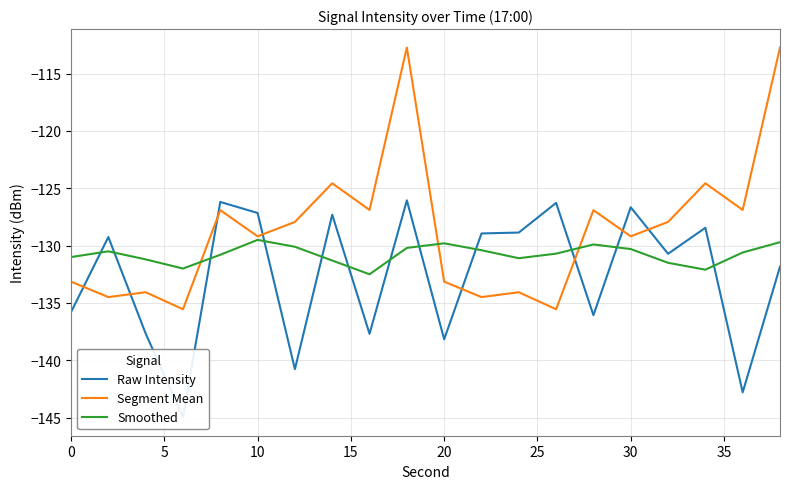

Is it true that Segment Mean equals -67.9 at 10?

False